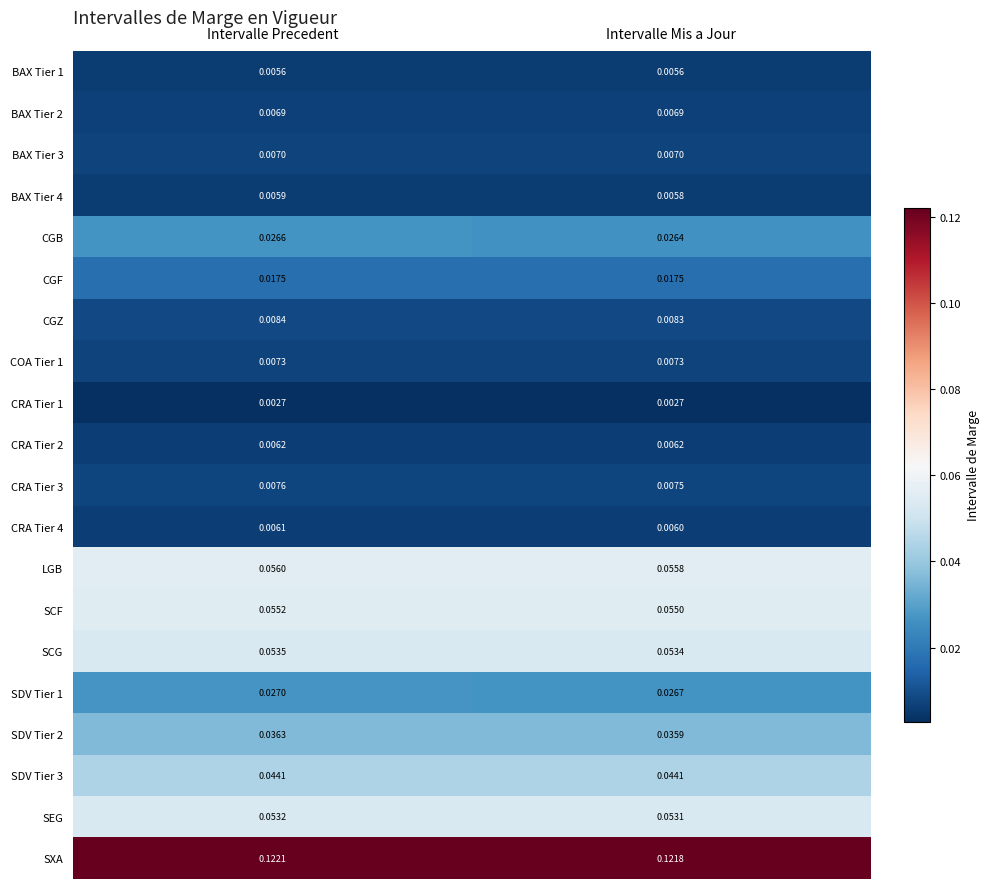

Between Intervalle Precedent and Intervalle Mis a Jour, which series saw the biggest shift?

SDV Tier 2